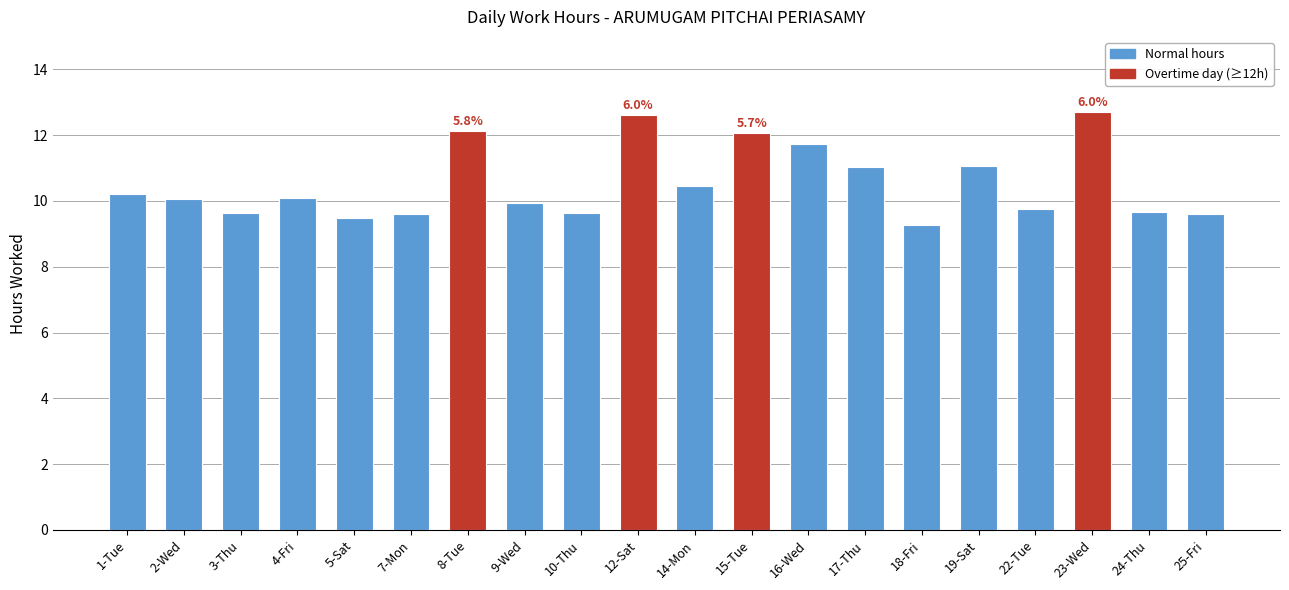

What is the approximate value at 4-Fri?

10.1